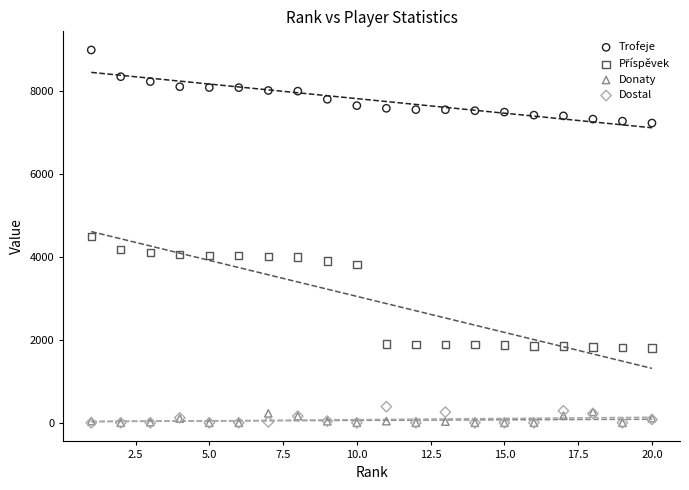

Which series has the largest Y range (max minus min)?

Příspěvek